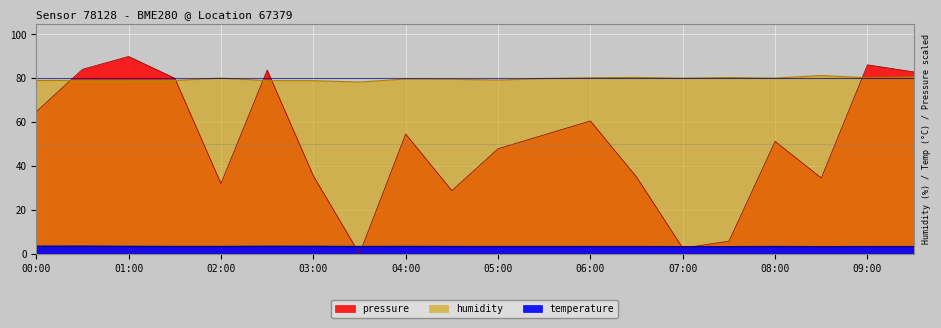

Which series has the widest spread of values?

pressure